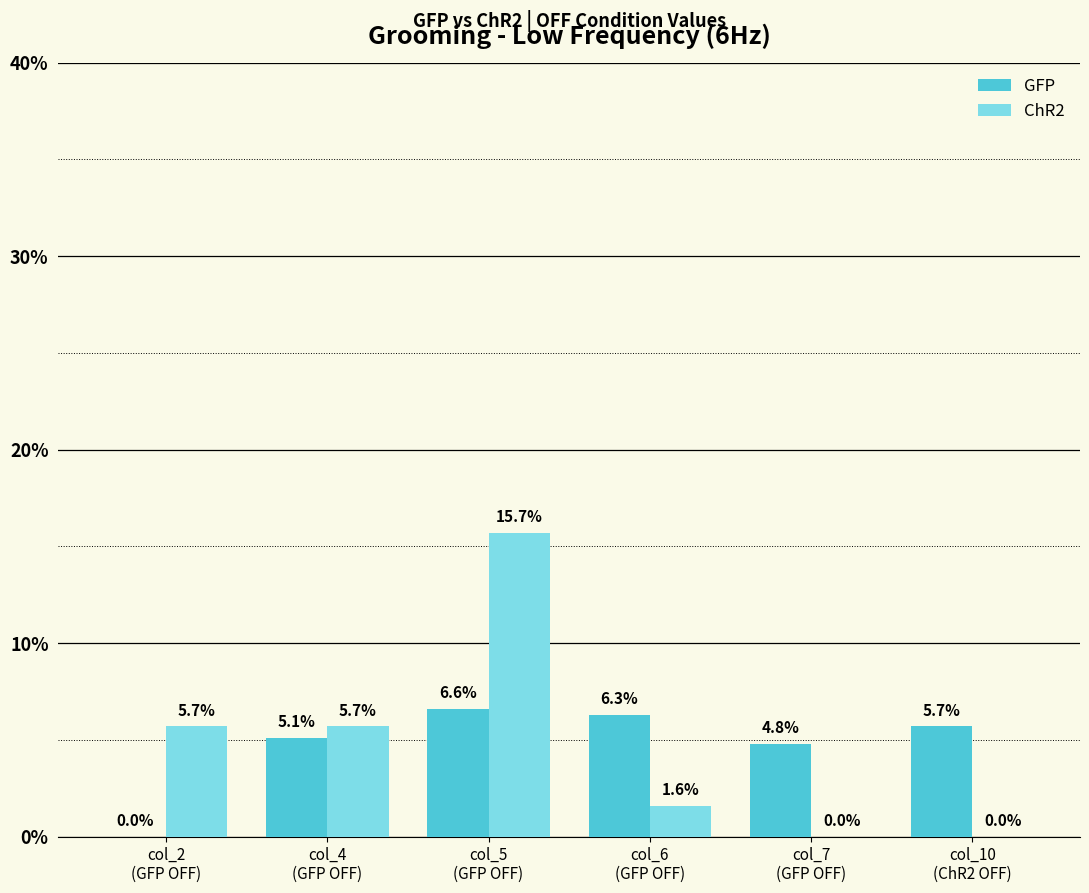

Reading left to right, list all the values displayed in this chart.

GFP: col_2
(GFP OFF)=0.0	col_4
(GFP OFF)=5.1	col_5
(GFP OFF)=6.6	col_6
(GFP OFF)=6.3	col_7
(GFP OFF)=4.8	col_10
(ChR2 OFF)=5.7
ChR2: col_2
(GFP OFF)=5.7	col_4
(GFP OFF)=5.7	col_5
(GFP OFF)=15.7	col_6
(GFP OFF)=1.6	col_7
(GFP OFF)=0.0	col_10
(ChR2 OFF)=0.0